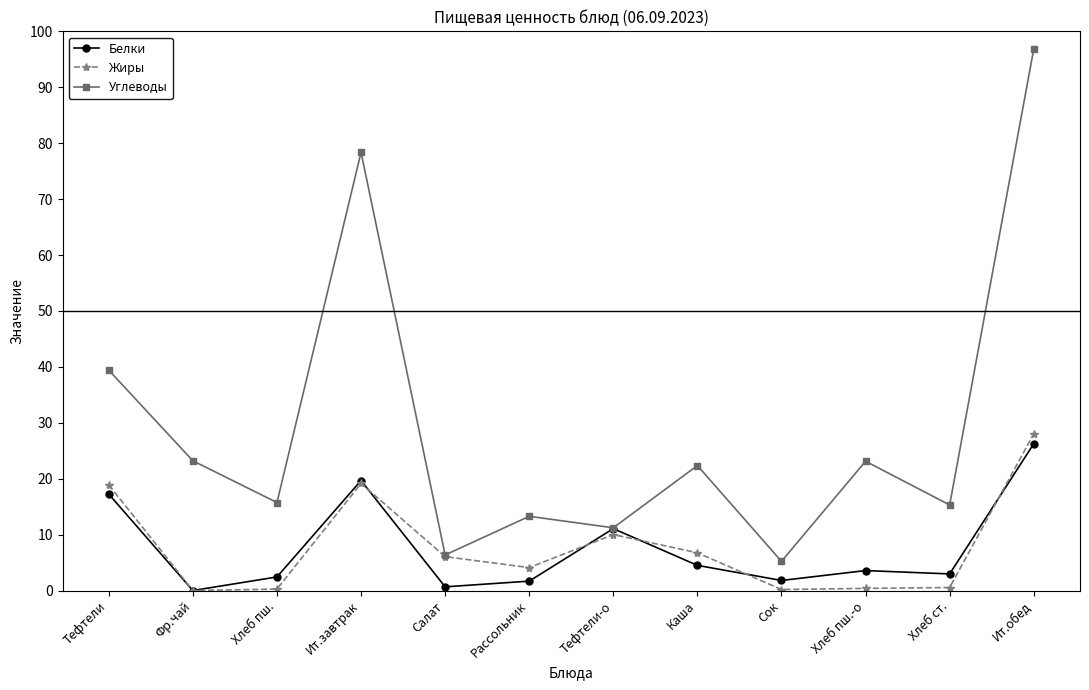

What is the total value across all series at Ит.обед?

151.1